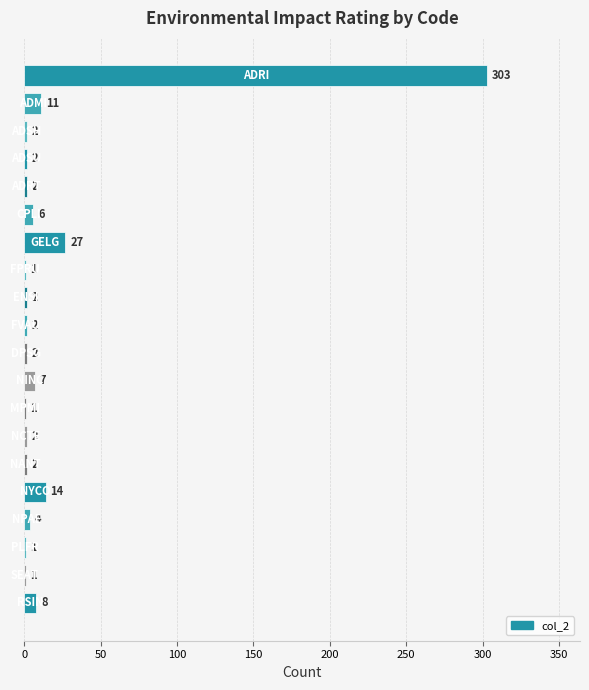

Are the bars grouped side by side (vs. stacked)?

No